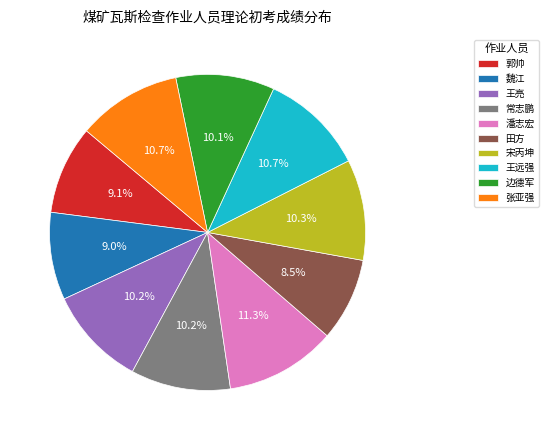

Does 王亮 account for over 50% of the chart?

No